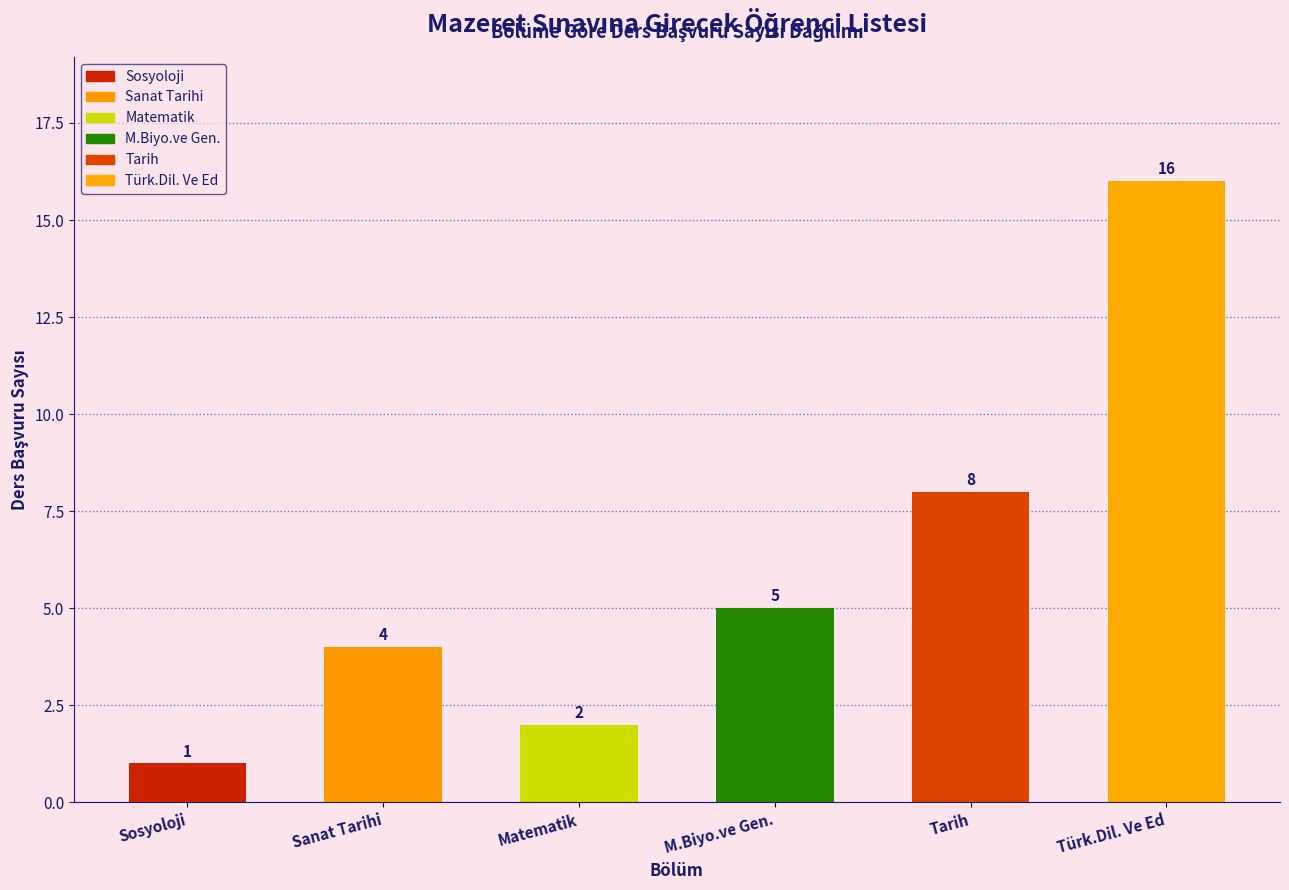

Reading left to right, extract all data points from this chart.

Sosyoloji=1	Sanat Tarihi=4	Matematik=2	M.Biyo.ve Gen.=5	Tarih=8	Türk.Dil. Ve Ed=16